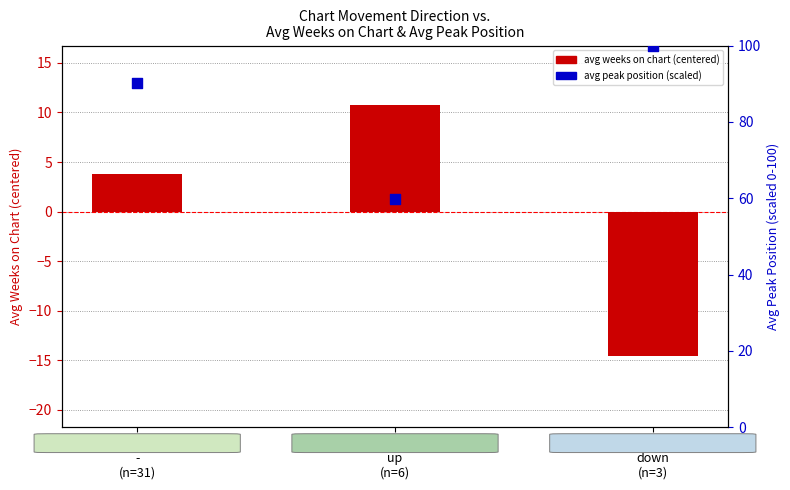

Which series has the largest total across all categories?

avg peak position (scaled)